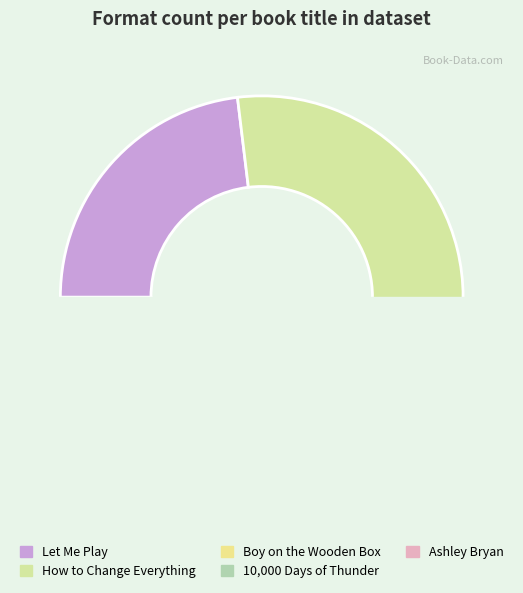

Which slice is the largest?

How to Change Everything